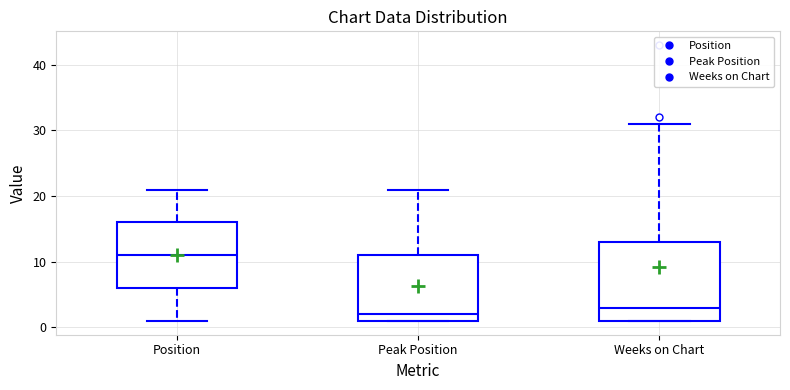

Where does the upper whisker of the box for Position end on the y-axis? The values are not printed on the chart, so give them approximately, as read against the axis.

21